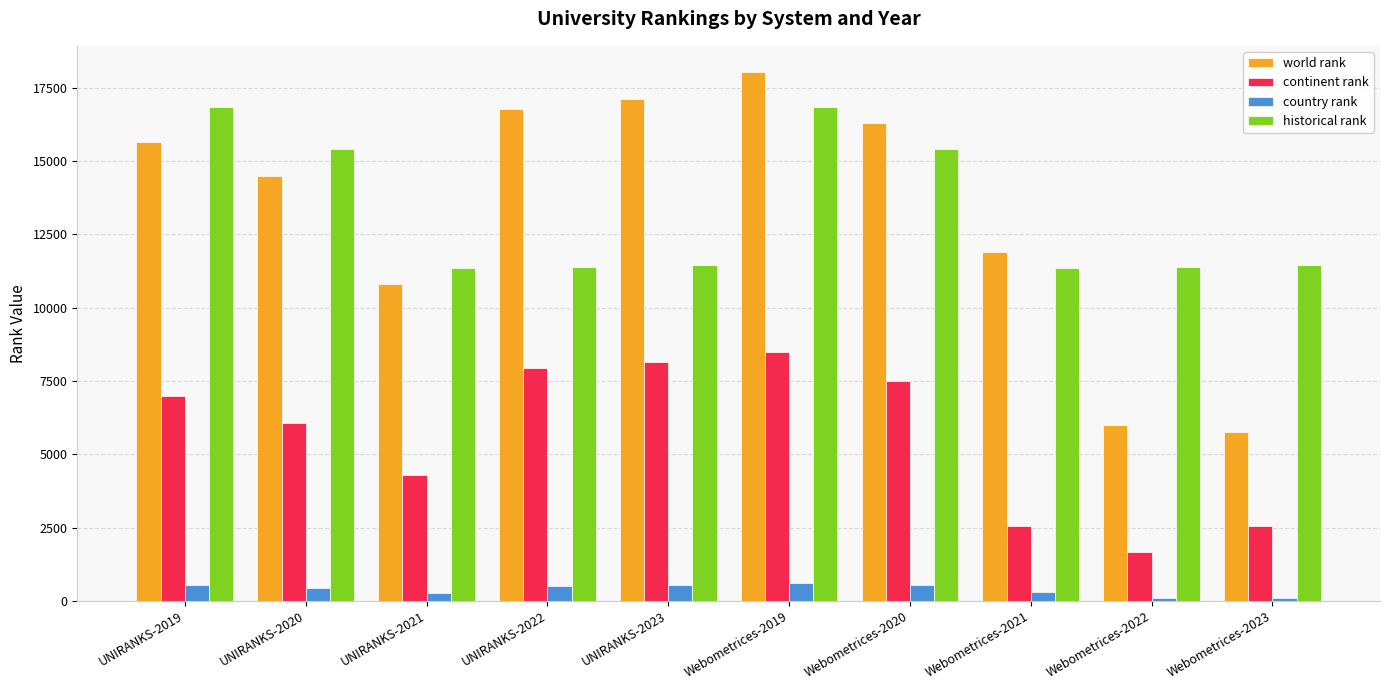

What is the label of the 8th bar from the left?

Webometrices-2021